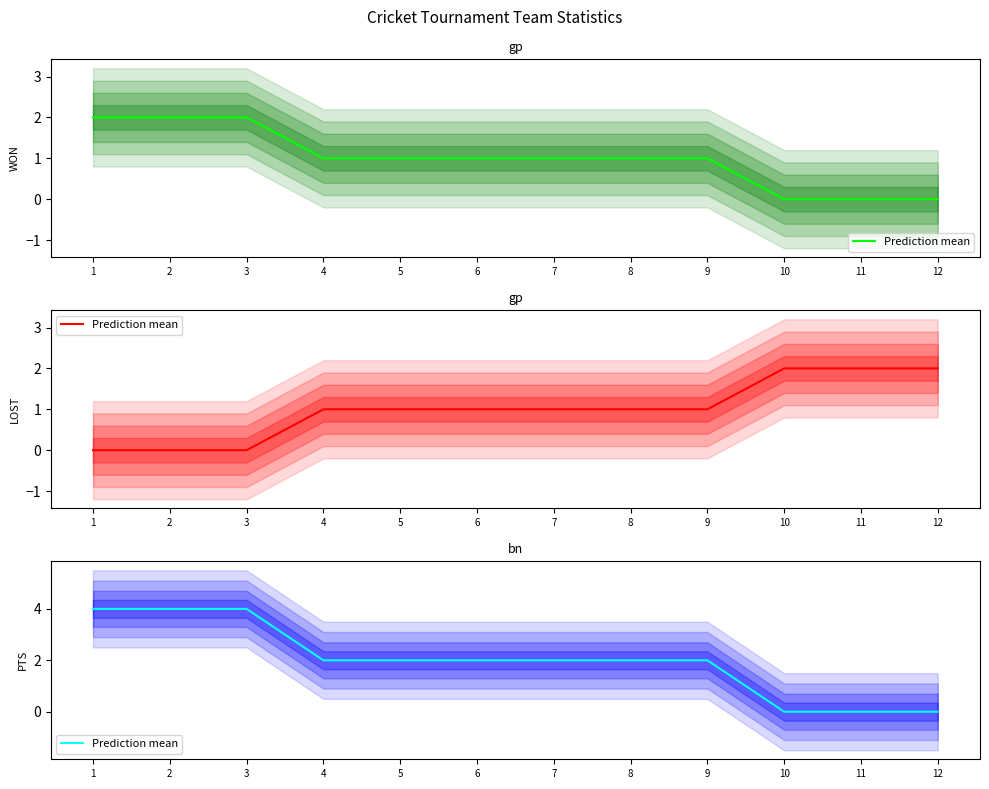

How many series are shown in this chart?

1